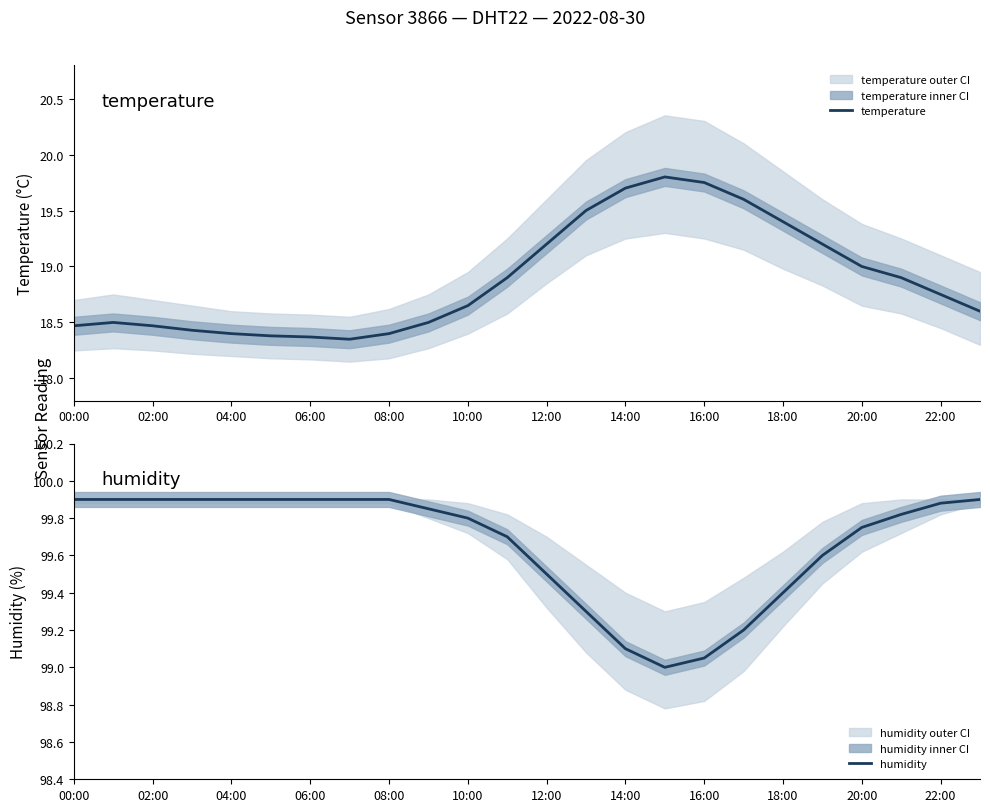

The value of temperature at 20:00 is 26.8. True or false?

False